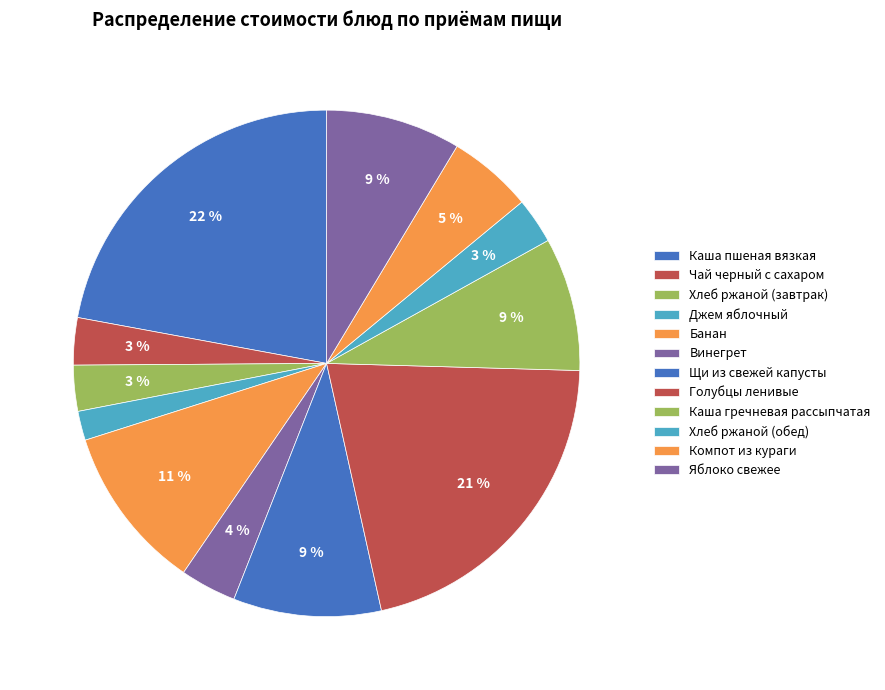

To the nearest percent, what is the difference between the Голубцы ленивые and Щи из свежей капусты slice percentages?

12%